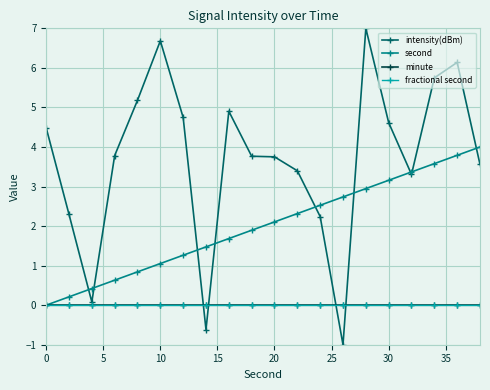

Is this an area chart (filled region under the line)?

No